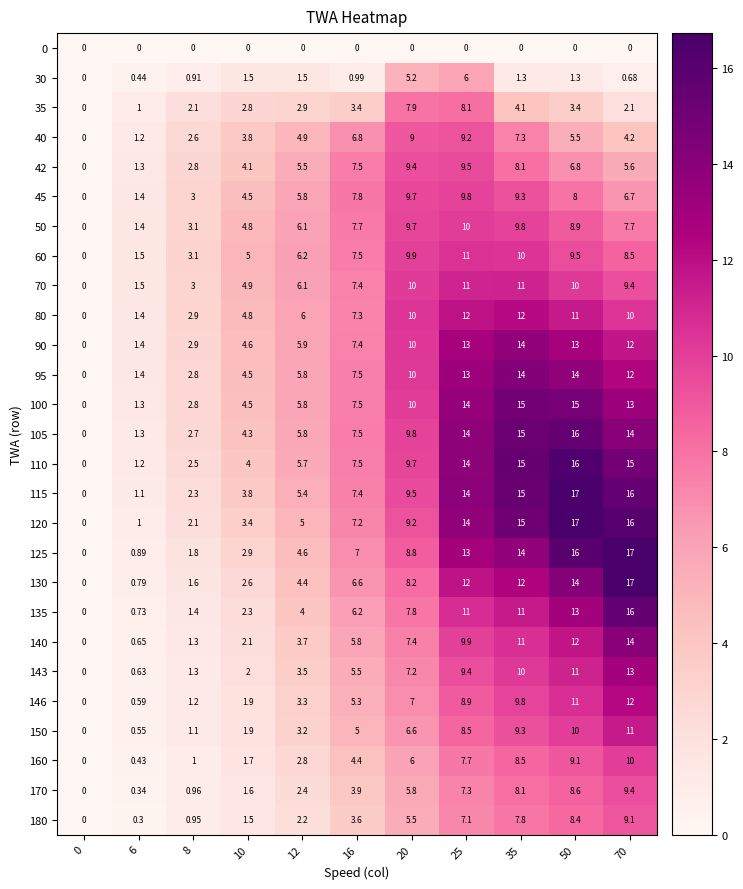

Is the value of 150 at 16 greater than the value of 0 at 70?

Yes